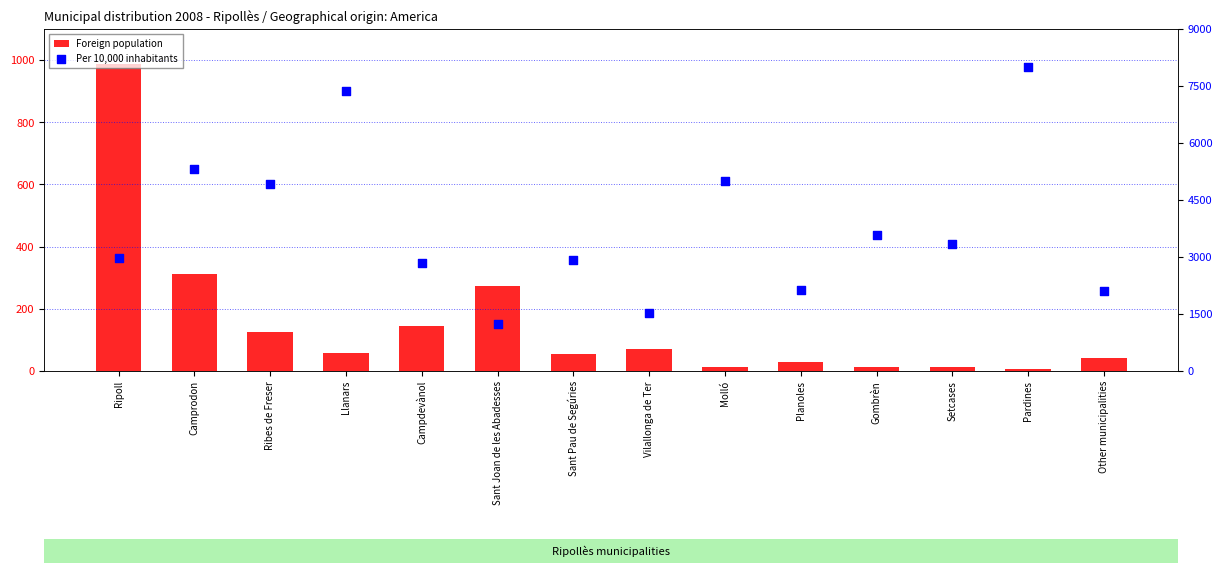

Which series contains the lowest Y value?

Foreign population